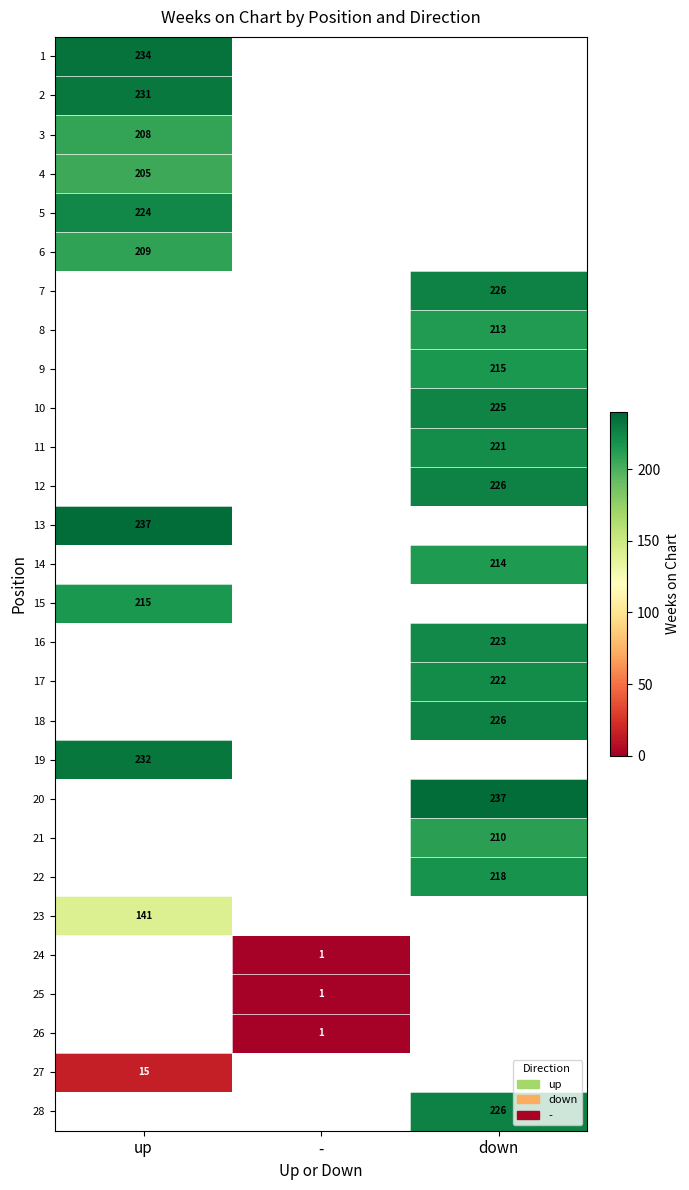

The value of 8 at down is 147. True or false?

False